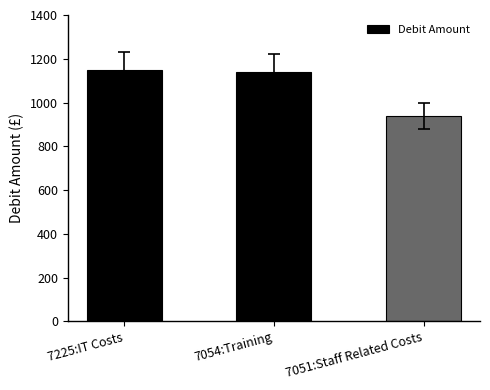

Which has a higher value, 7054:Training or 7051:Staff Related Costs?

7054:Training